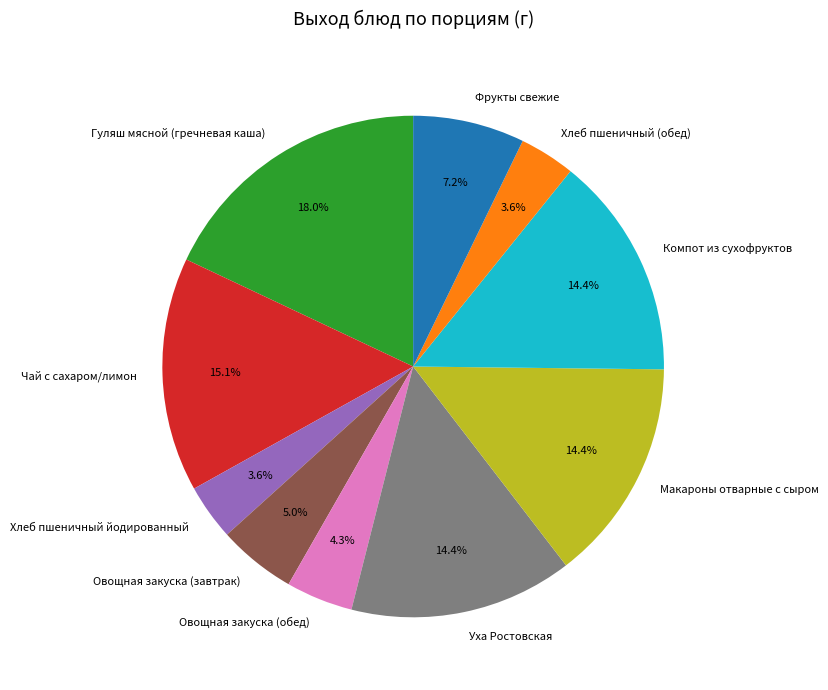

What is the largest slice in the pie chart?

Гуляш мясной (гречневая каша)